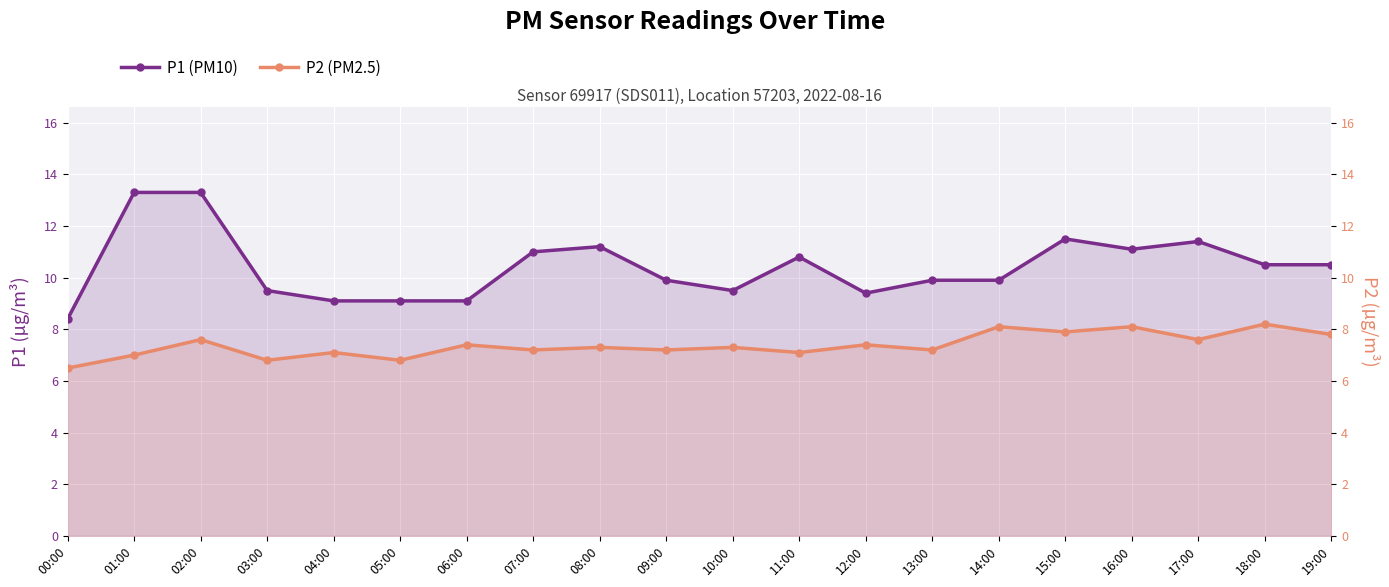

What is the label of the 10th point from the left?

09:00